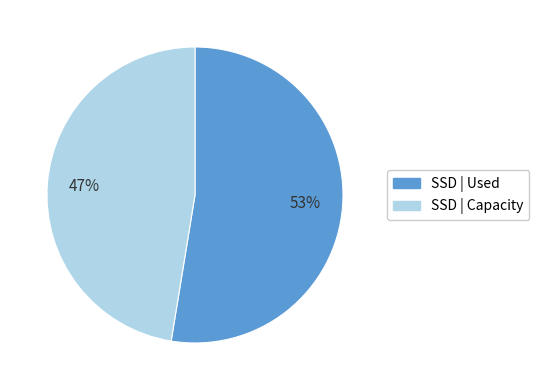

Does any single category account for the majority?

Yes